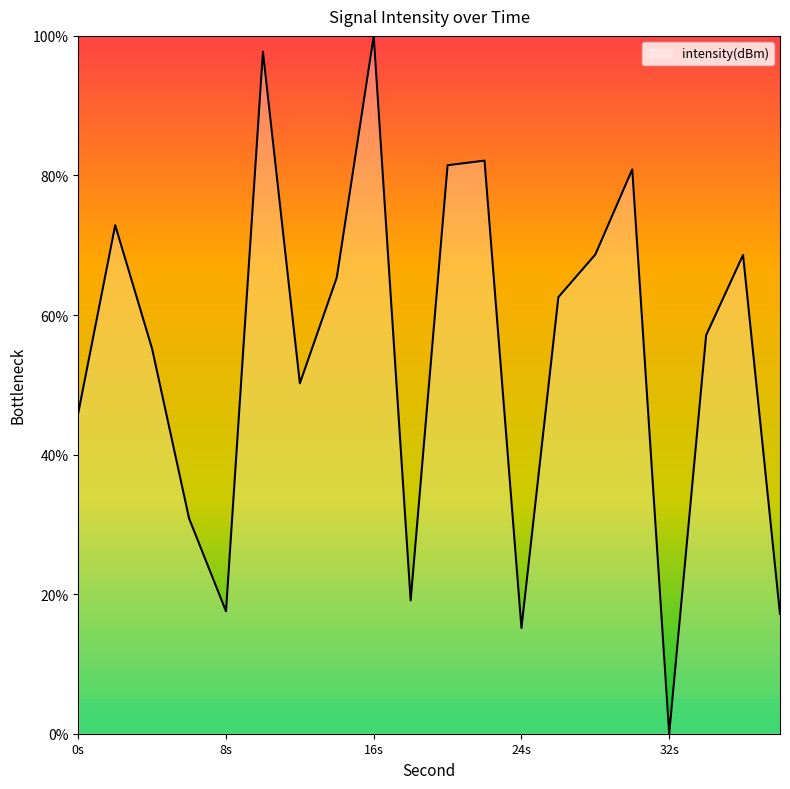

Where is the data nearest to the value -132?

4